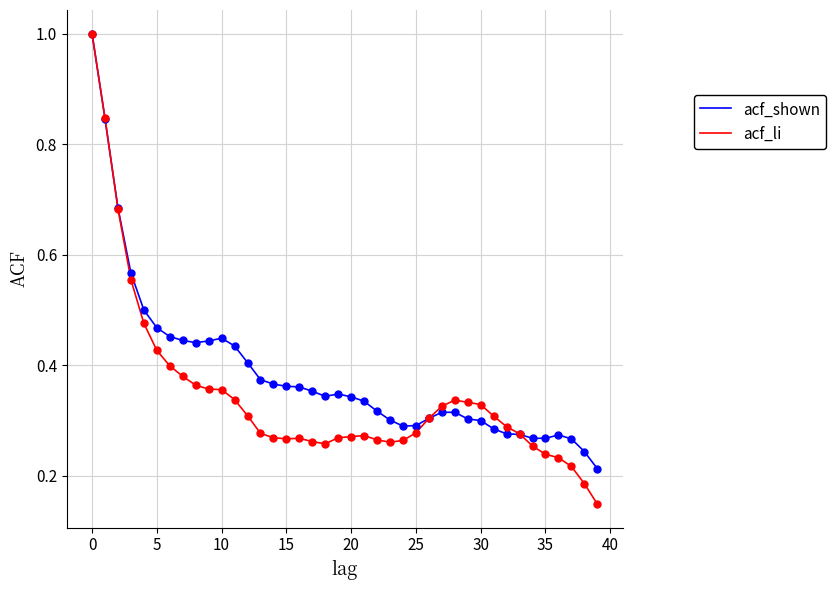

Which series has the largest range (max minus min)?

acf_li